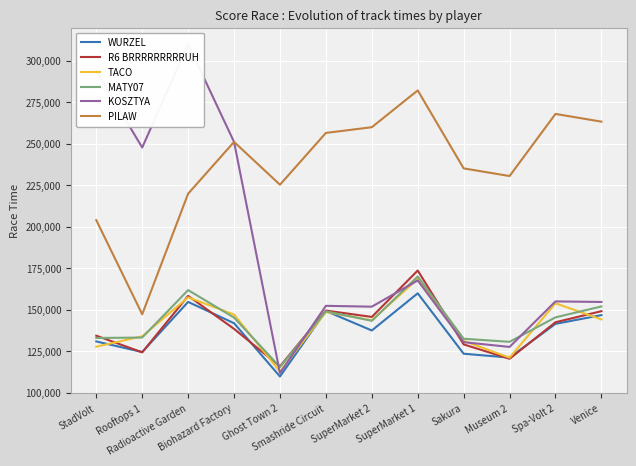

What is the spread (max minus min) of values at SuperMarket 2?

122448